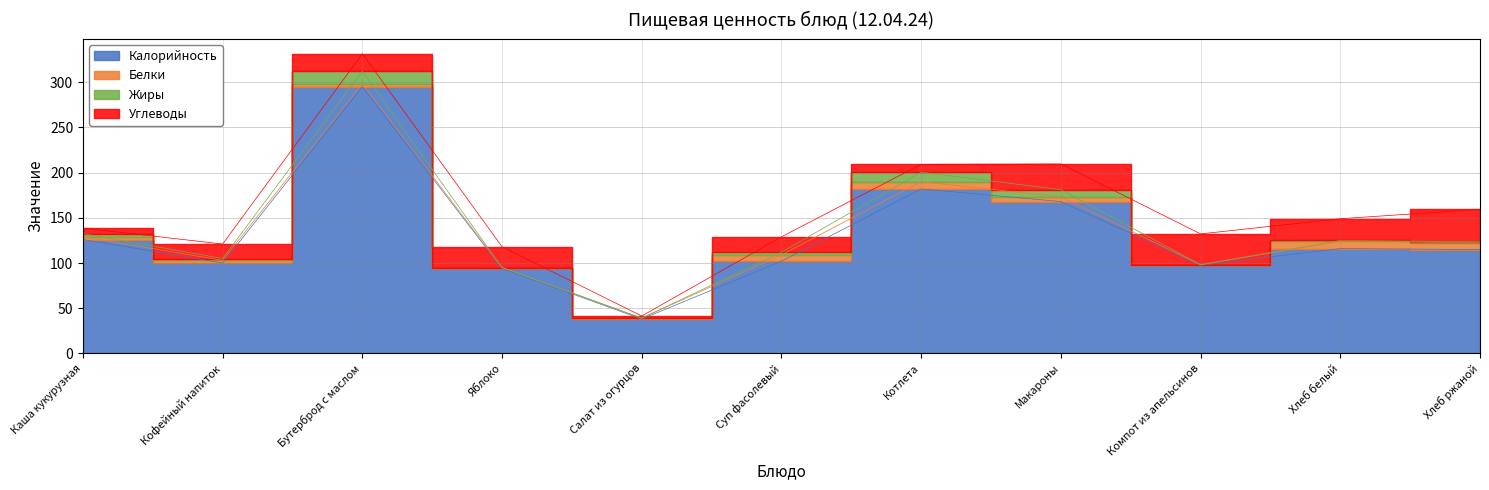

Which series has the largest range (max minus min)?

Калорийность